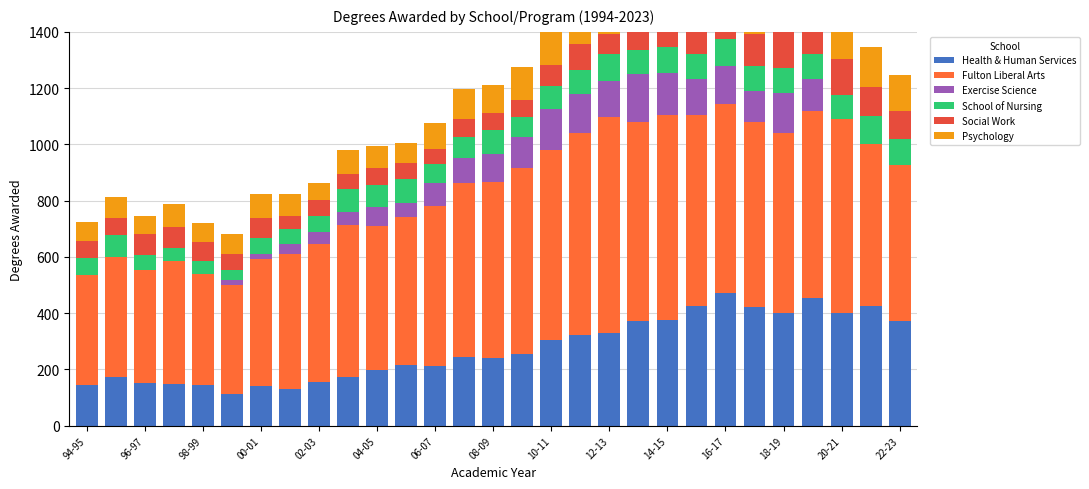

What is the difference between the Social Work values at 22-23 and 17?

32